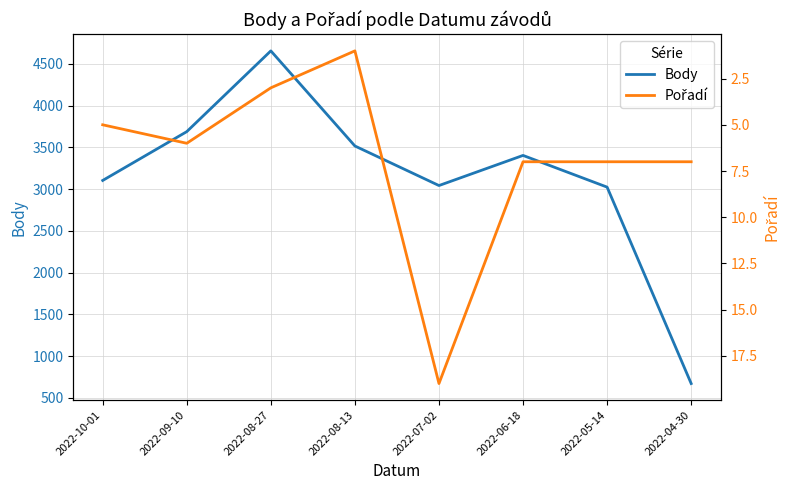

What is the average value of the Pořadí series?

7